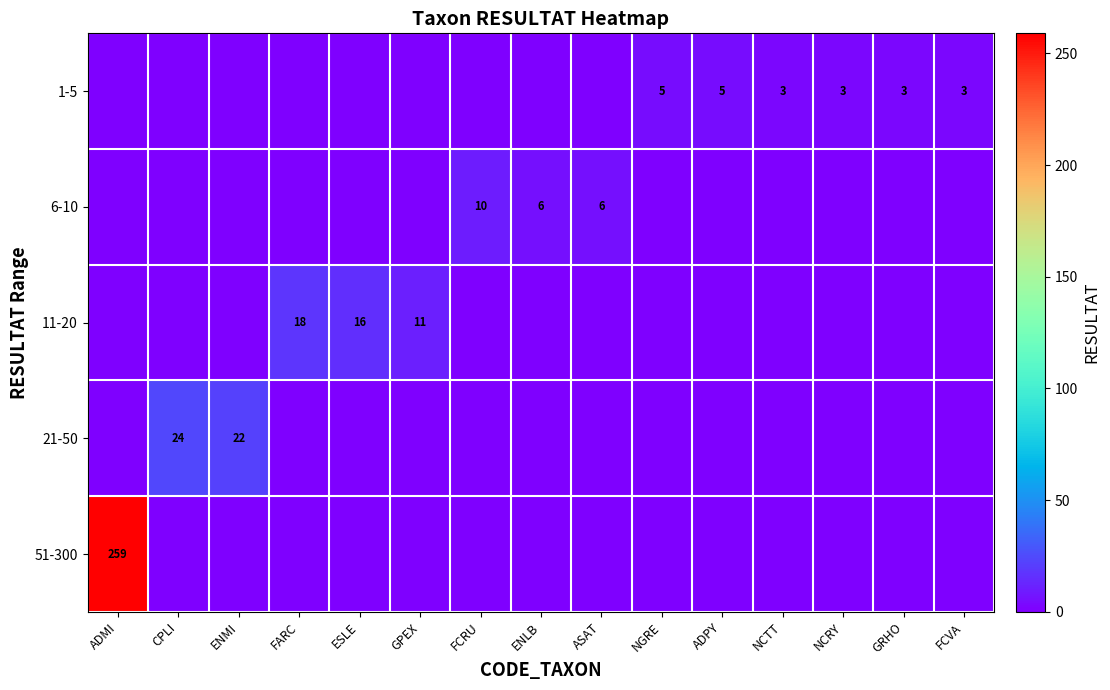

At how many categories does at least one series exceed 28?

1